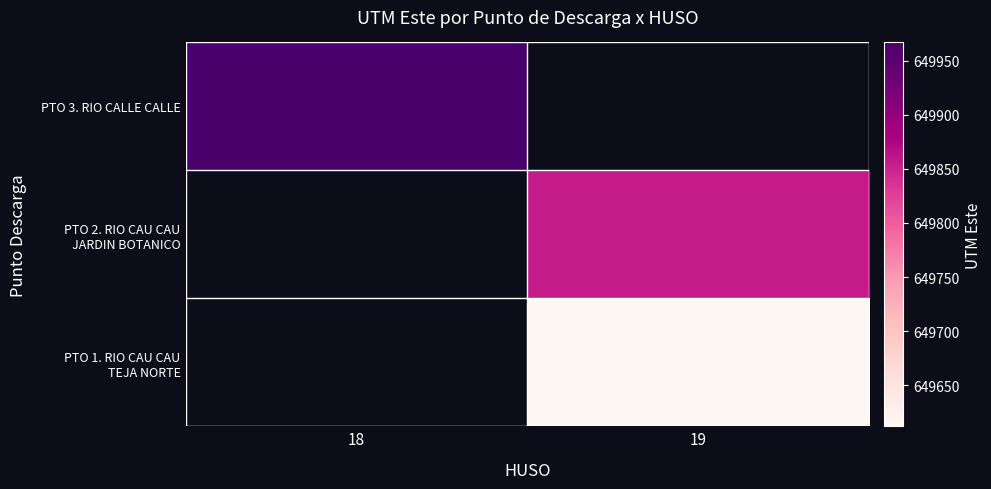

Rank the categories by PTO 2. RIO CAU CAU JARDIN BOTANICO value from highest to lowest.

18, 19